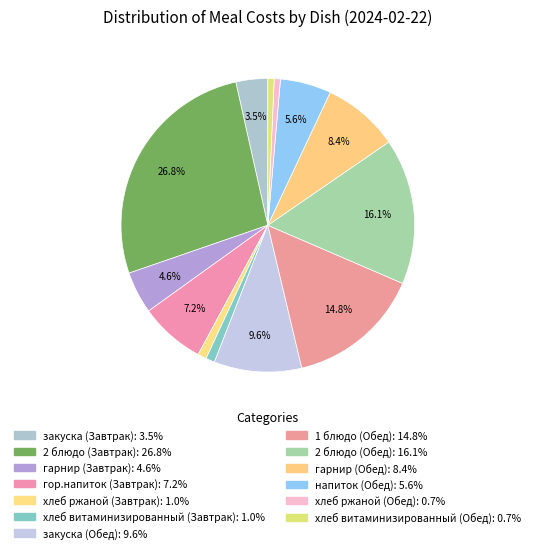

How many segments does this pie chart have?

13